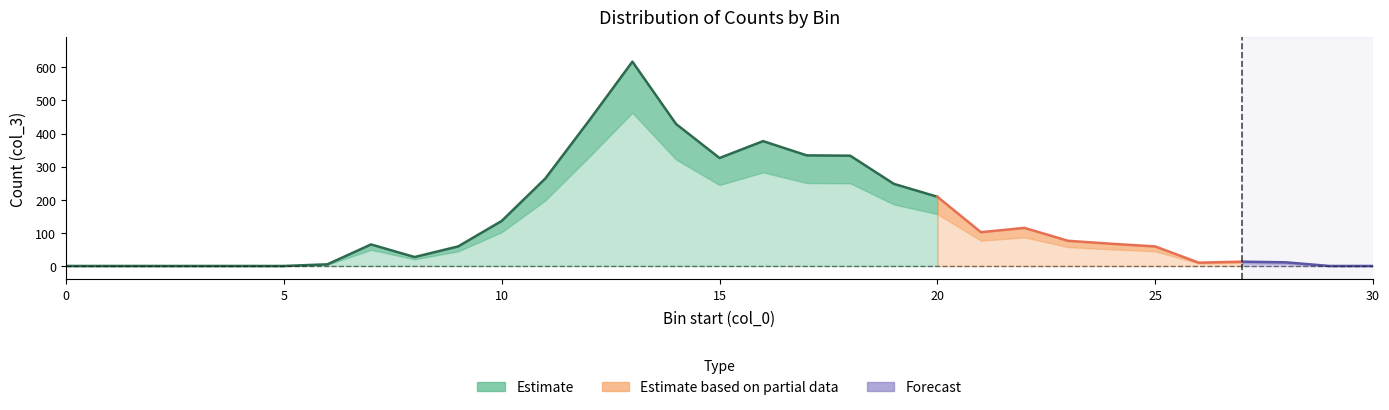

At which category does the data reach its first local peak?

7.0